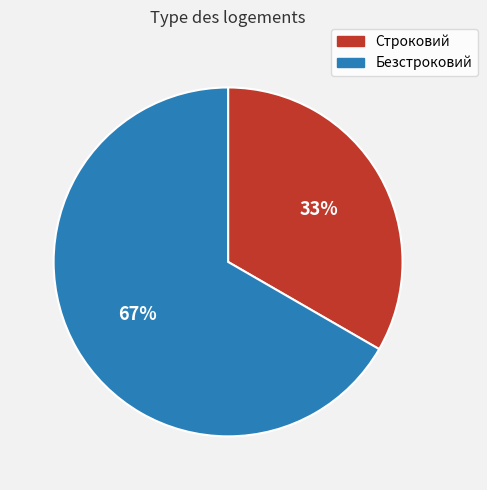

Which slice is the smallest?

Строковий